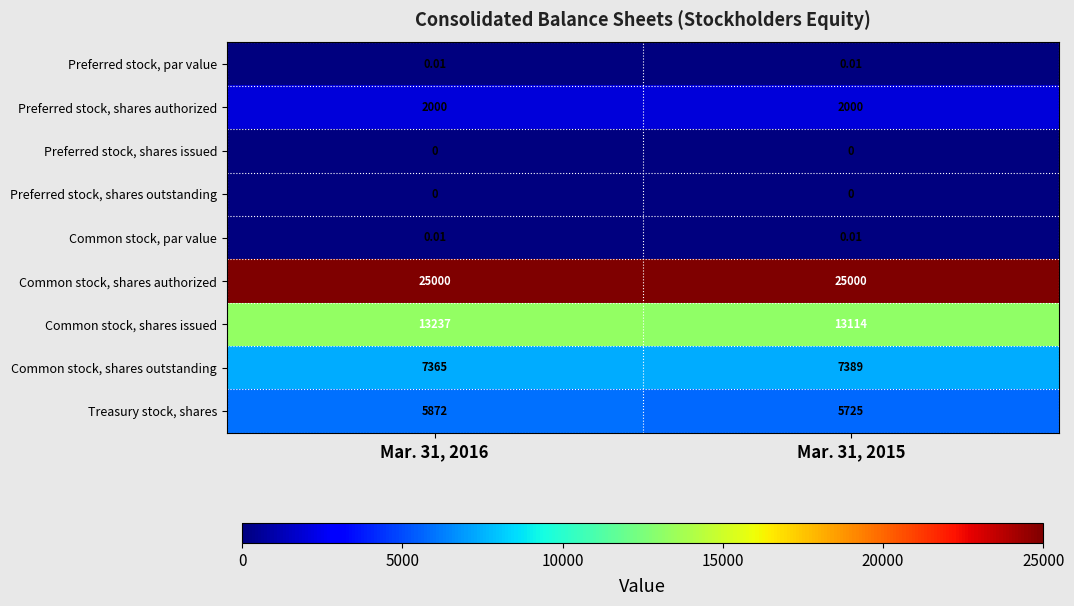

Count the number of categories in the chart.

2